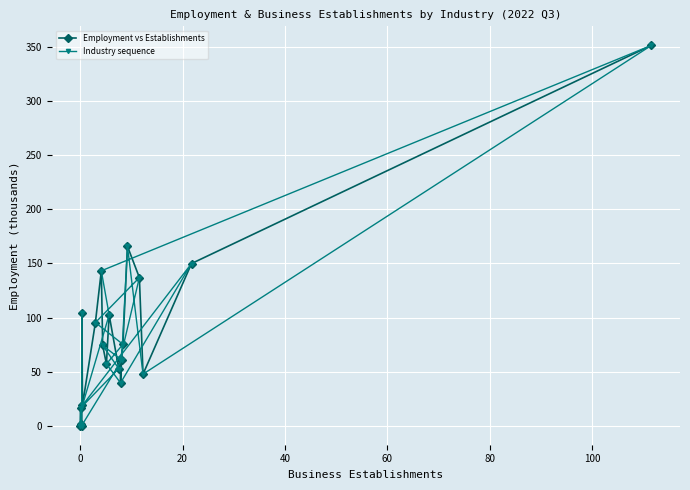

True or false: Employment vs Establishments has more than 1 points higher than both neighbors.

True